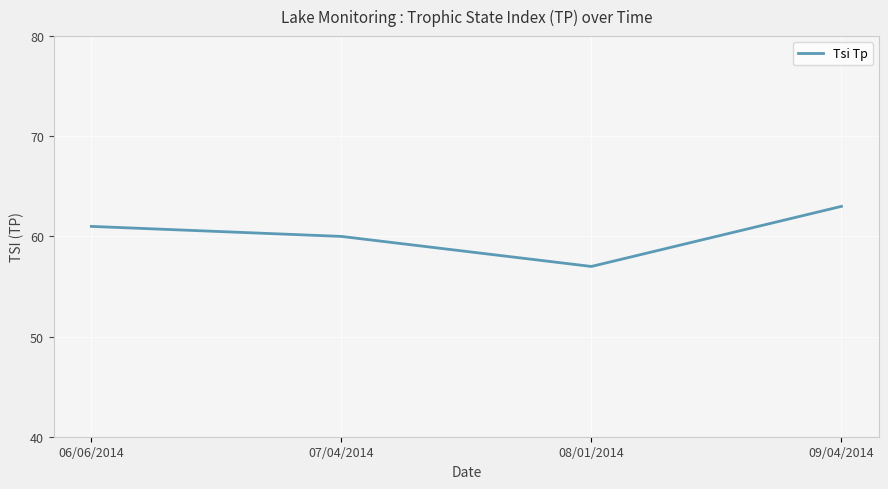

True or false: the data shows 57 at 08/01/2014.

True